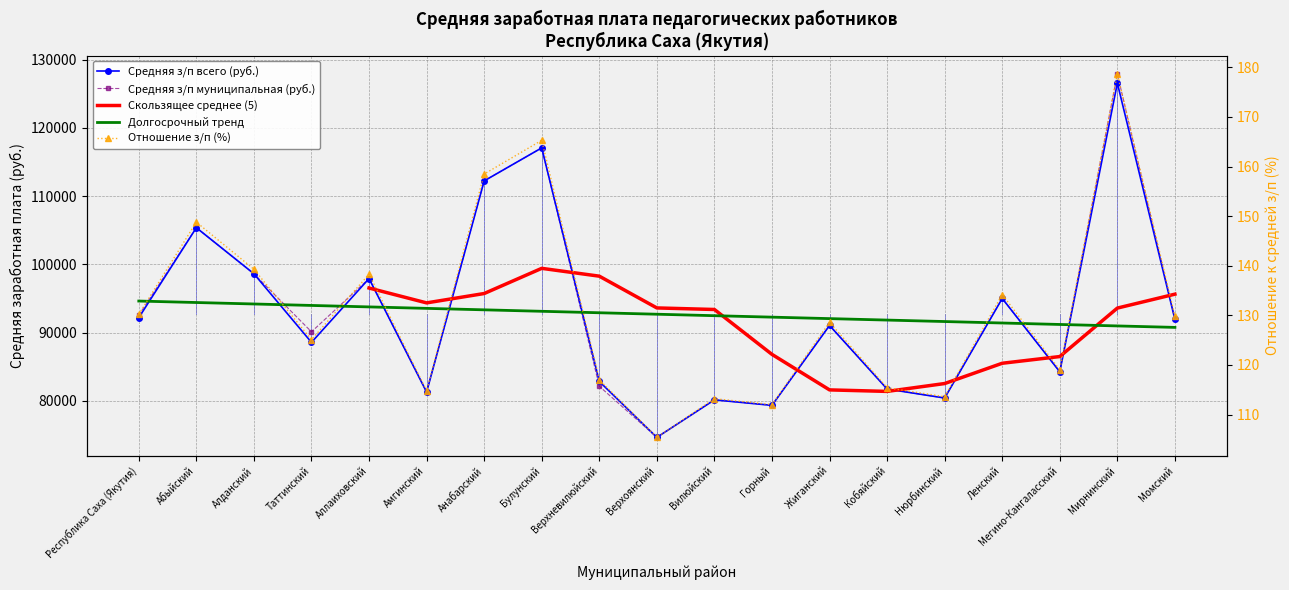

What is the approximate value of Средняя з/п муниципальная (руб.) at Республика Саха (Якутия)?

92555.3